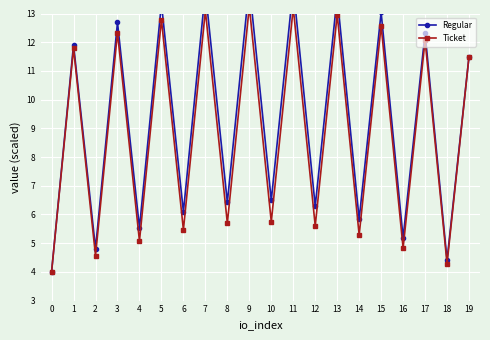

What is the greatest value displayed?

14.0